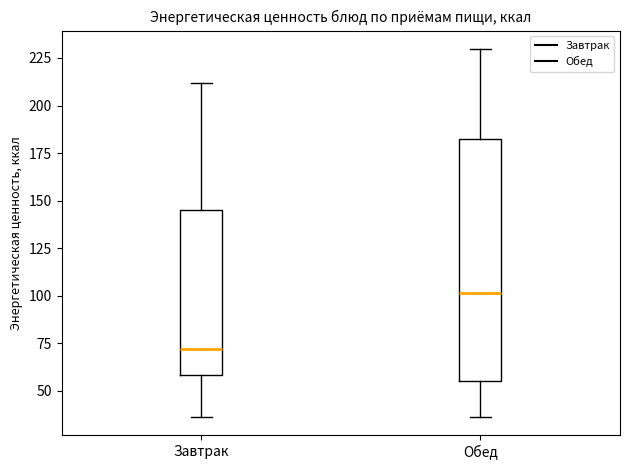

Reading left to right, transcribe this box plot: for each box, give where its median line is, the range the box spans, and where its two whiskers end, as read against the y-axis. The values are not printed on the chart, so give them approximately, as read against the axis.

Завтрак: median 70, box 60 to 145, whiskers 35 to 210
Обед: median 100, box 55 to 180, whiskers 35 to 230